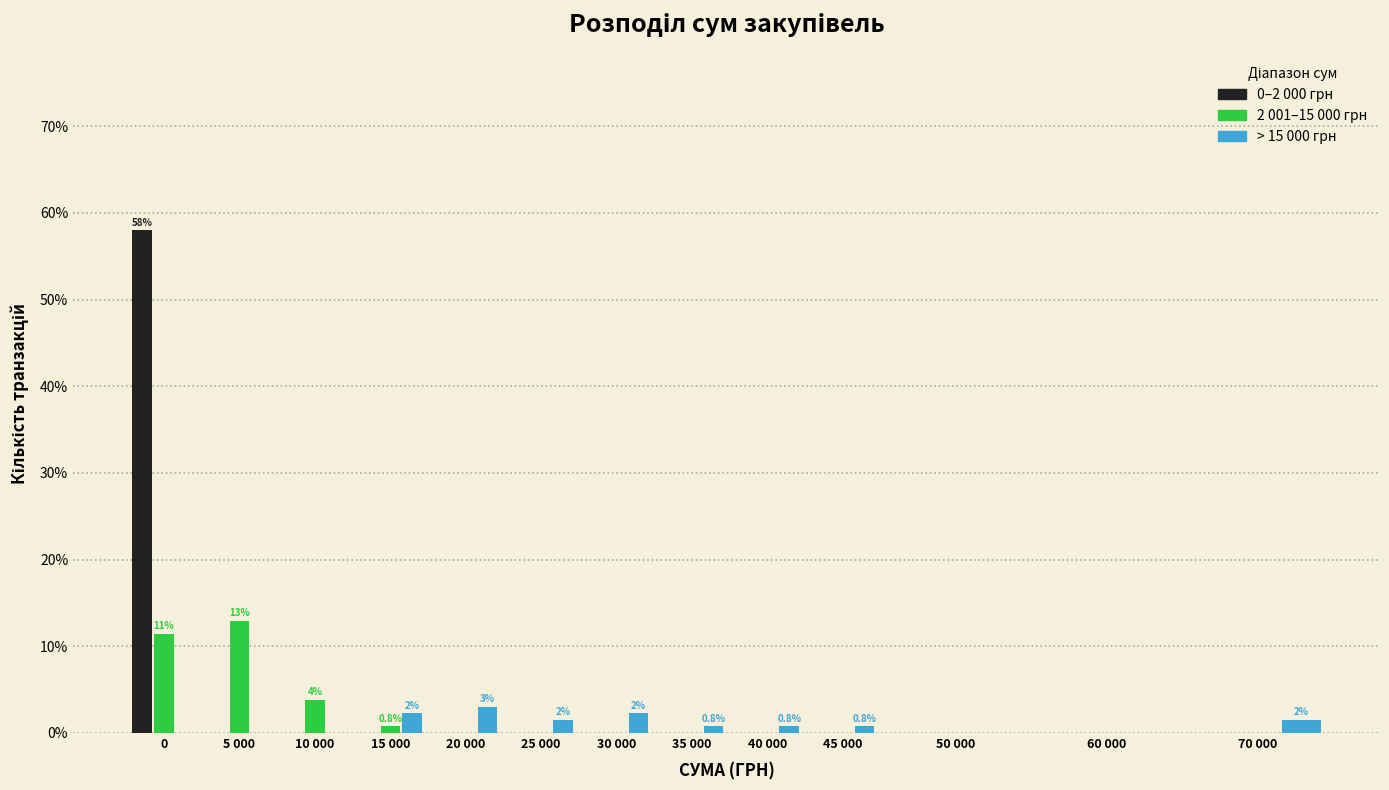

The value of 2 001–15 000 грн at 30 000 is 0.0. True or false?

True